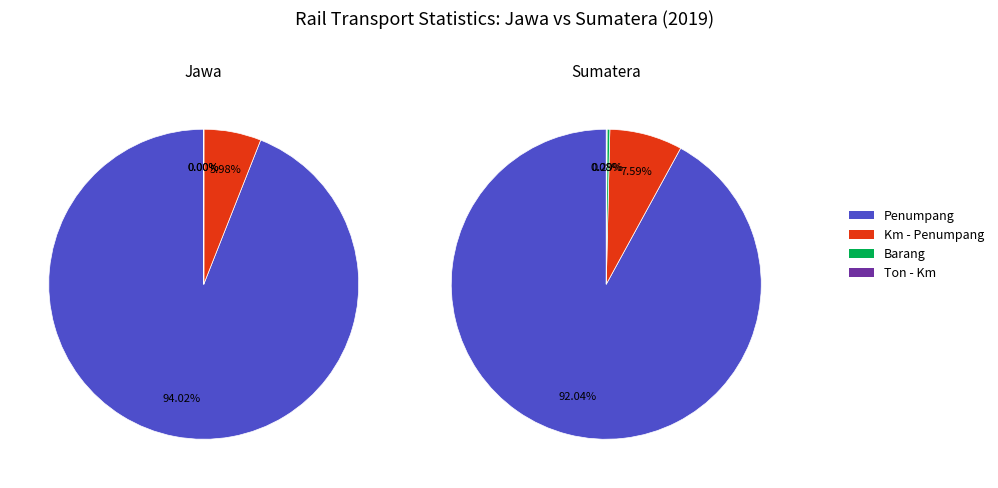

Do Sumatera and Jawa together represent more than half of the pie?

Yes